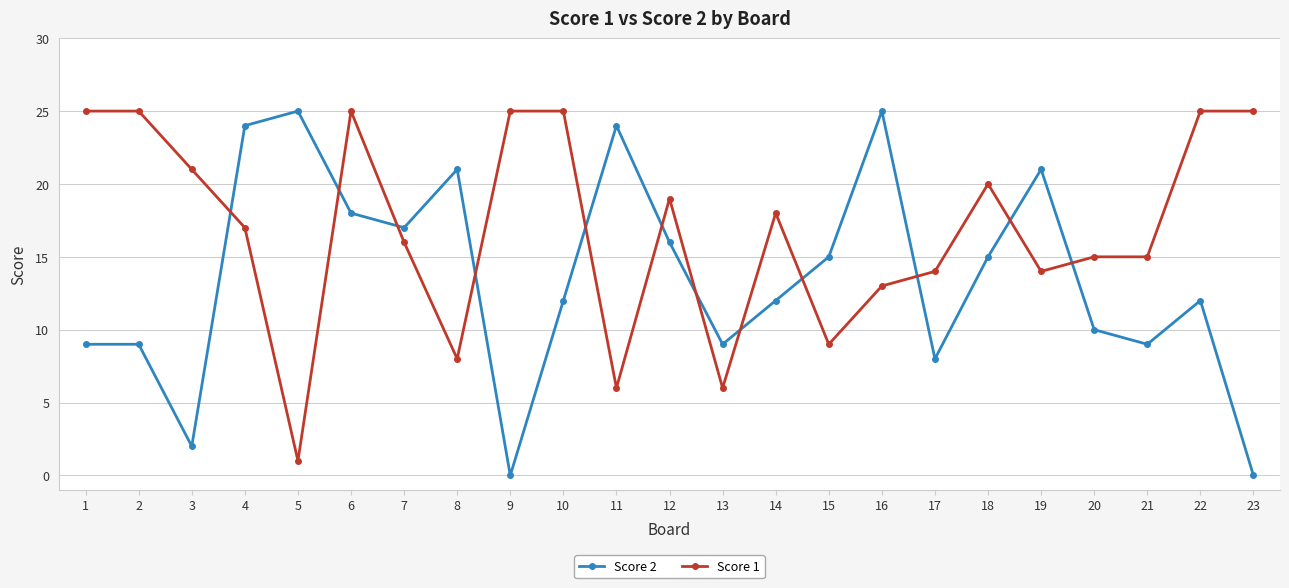

Is it true that Score 2 equals 25 at 5?

True